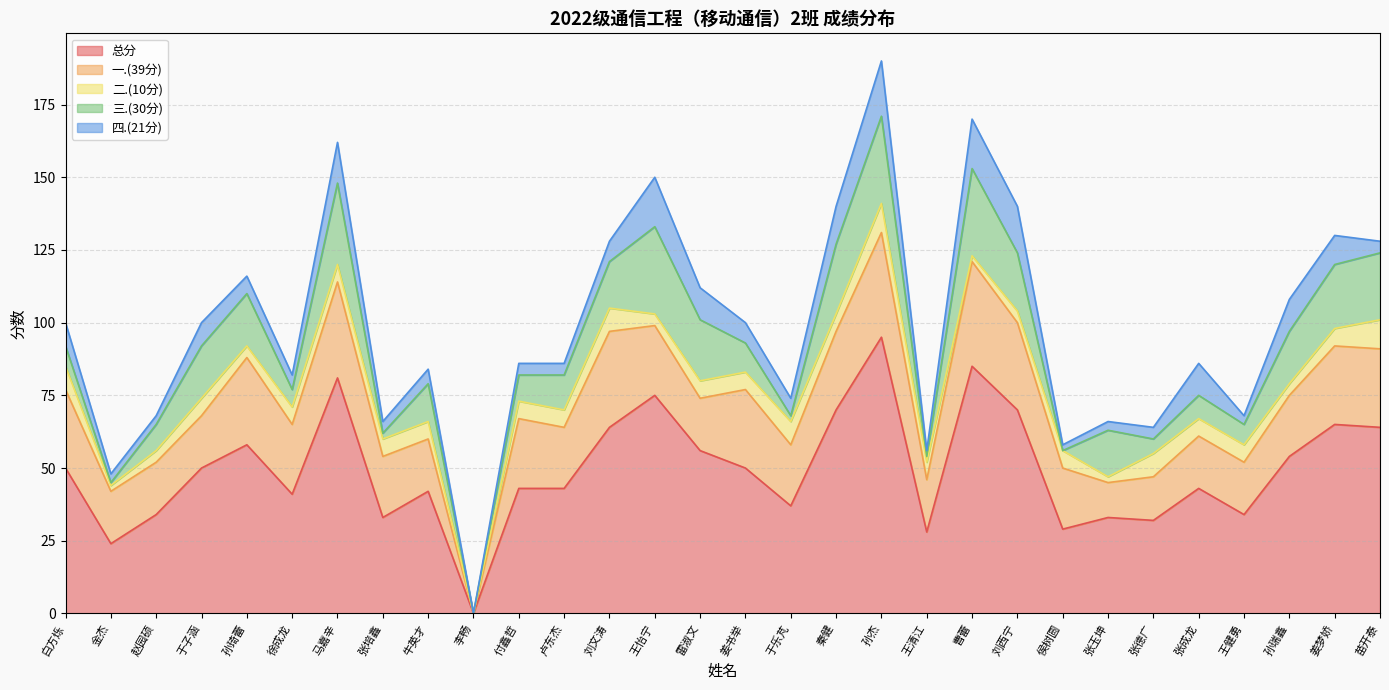

What is the sum of the 二.(10分) values at 侯树圆 and 徐成龙?

12